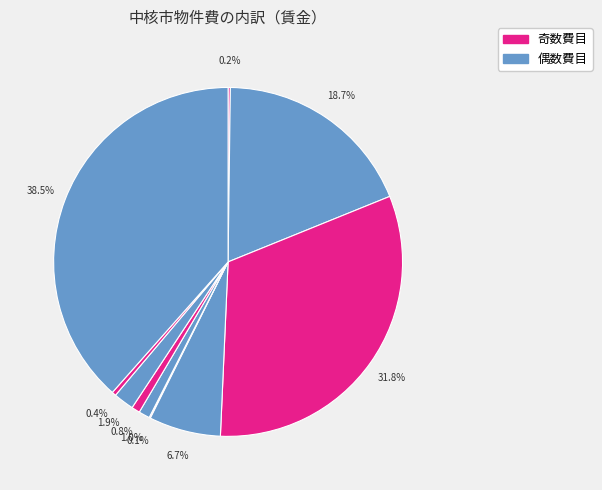

How many segments does this pie chart have?

10